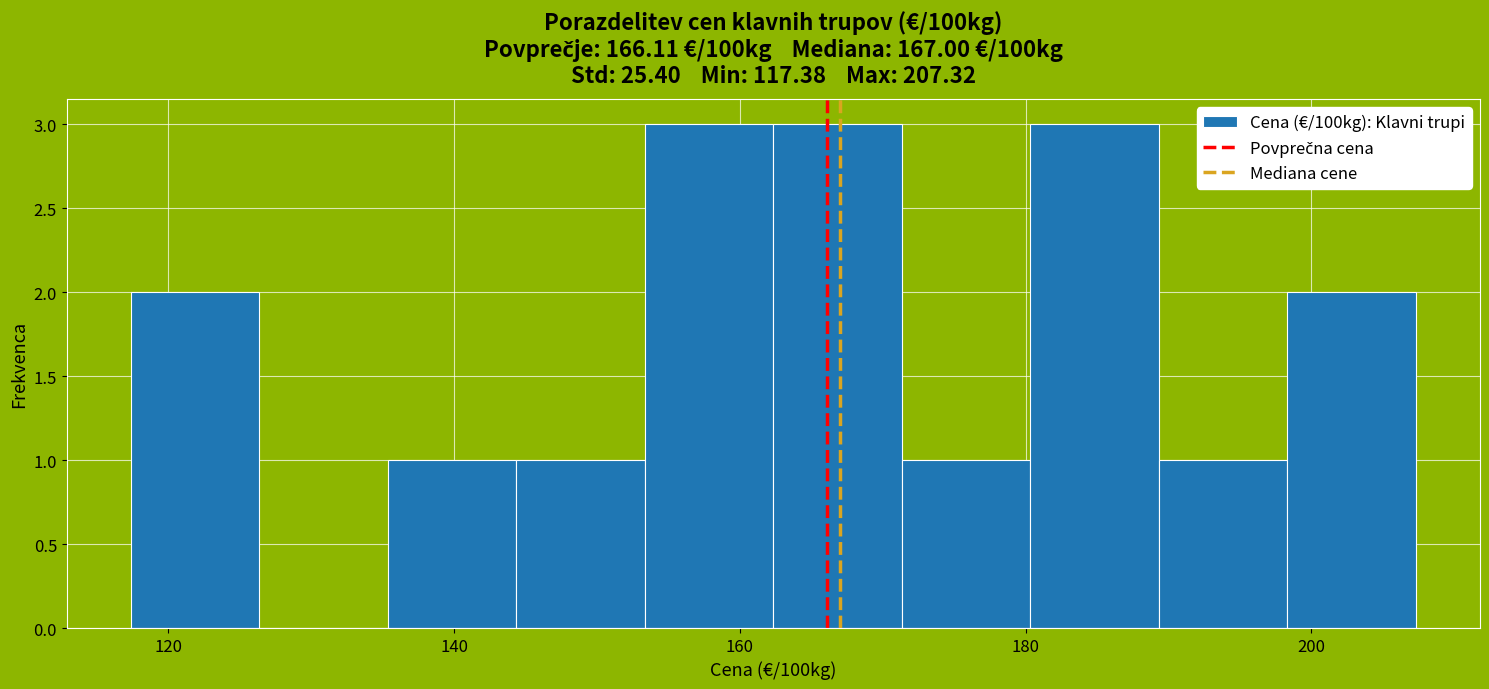

How tall is the bar that spans 172 to 180 on the x-axis? Neither the bar edges nor the heights are printed on the chart, so give them approximately, as read against the axes.

1